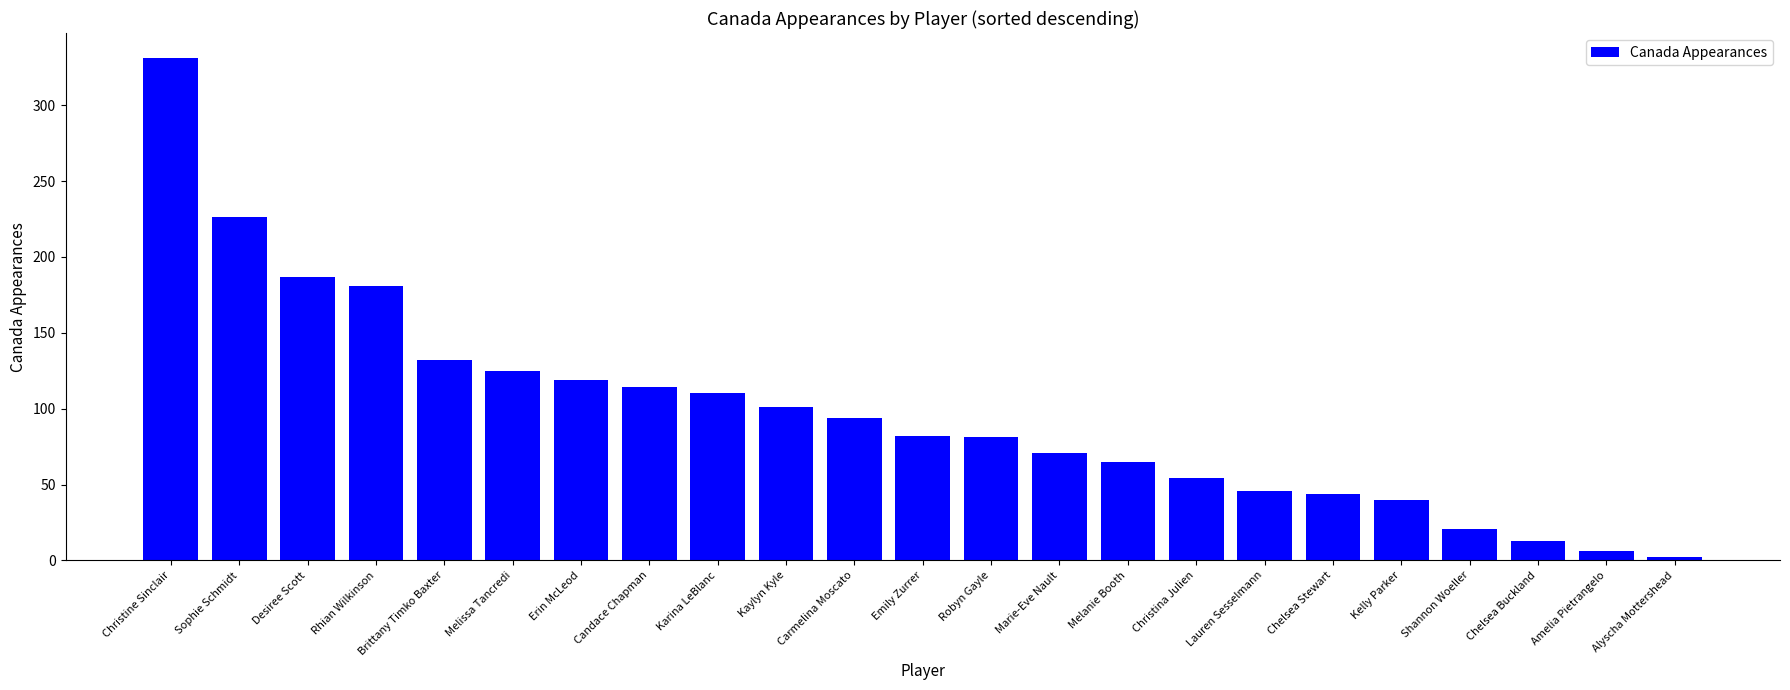

How many series are shown in this chart?

1